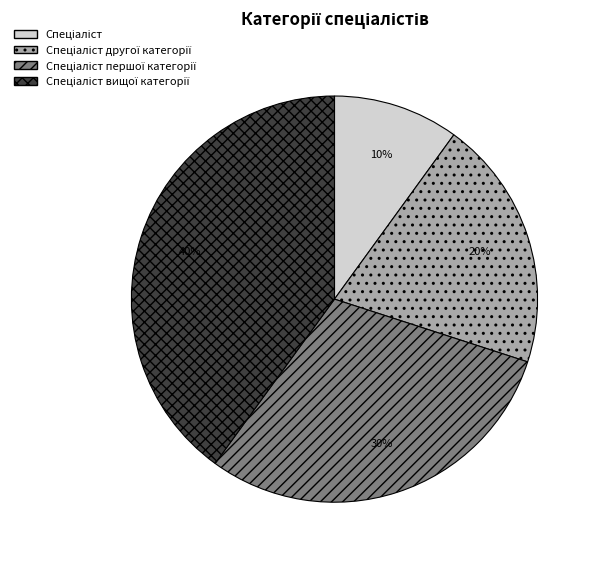

Is there any slice that represents more than half of the pie?

No